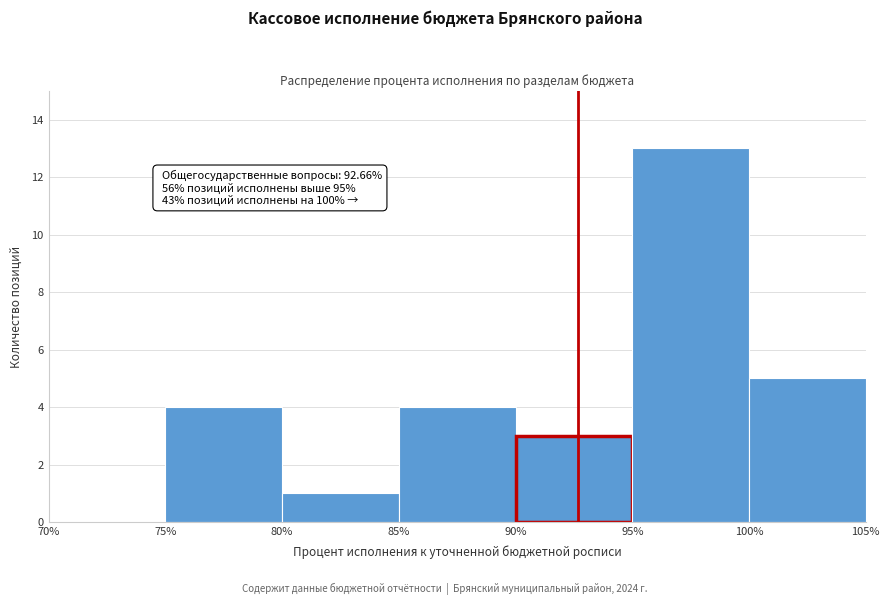

Which range on the x-axis has the tallest bar?

95% to 100%